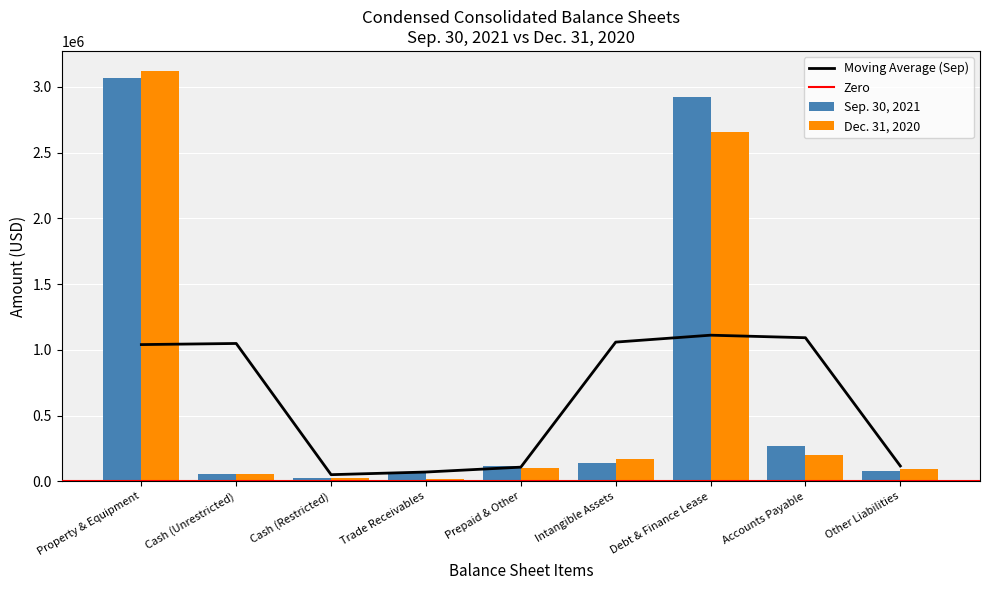

What is the sum of the Sep. 30, 2021 values at Prepaid & Other and Property & Equipment?

3179643